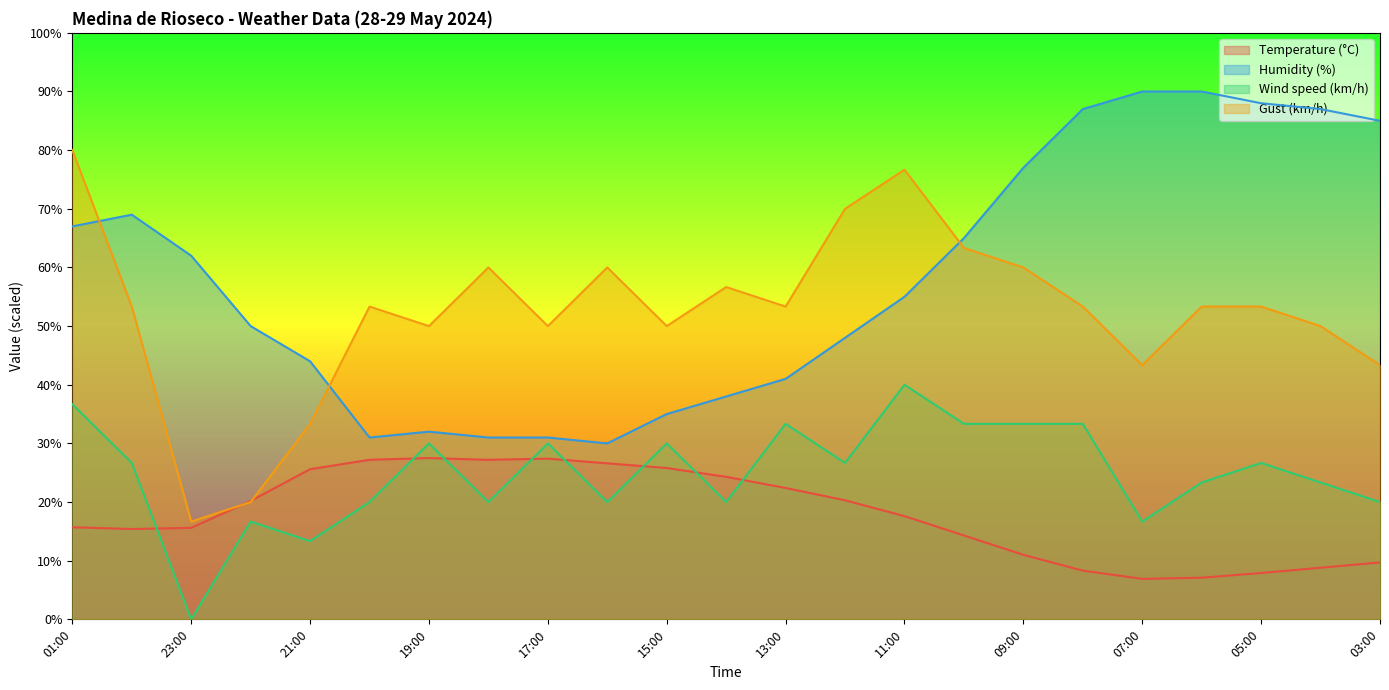

What value does the Wind speed (km/h) series have at 11:00?

40.0